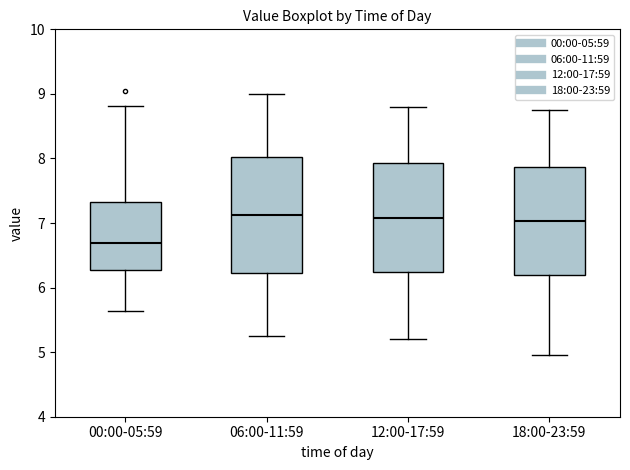

Which box has the lowest median line?

00:00-05:59